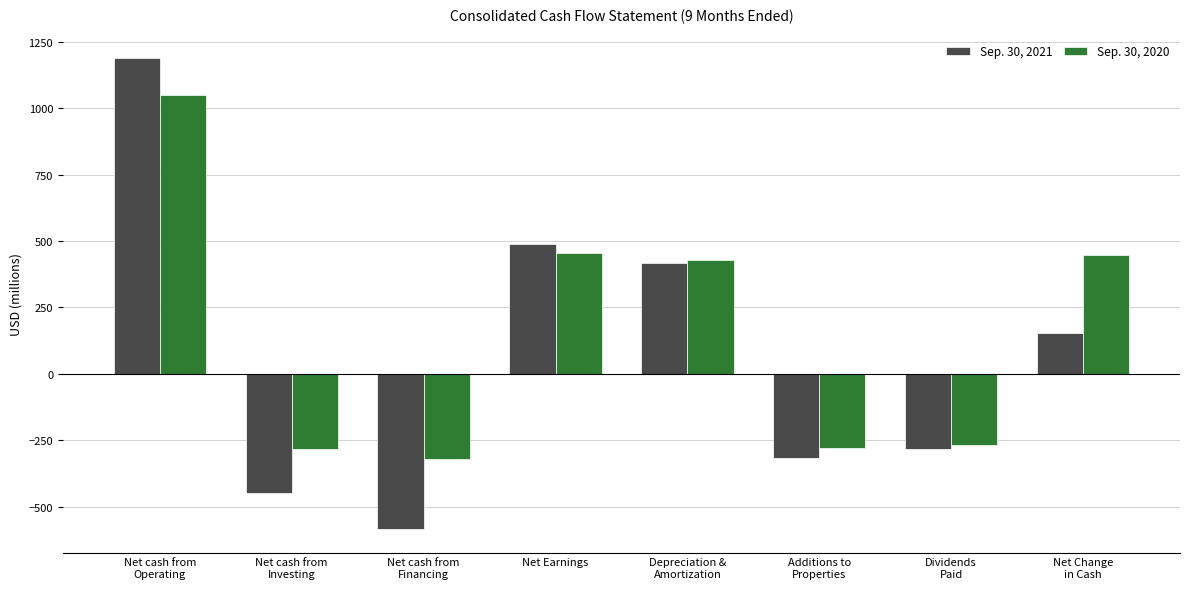

The Sep. 30, 2020 series shows 429 at Depreciation &
Amortization. True or false?

True